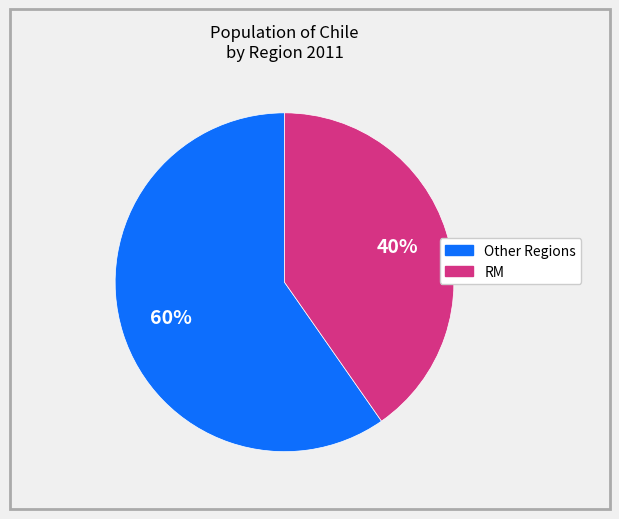

To the nearest percent, what is the average slice percentage?

50%